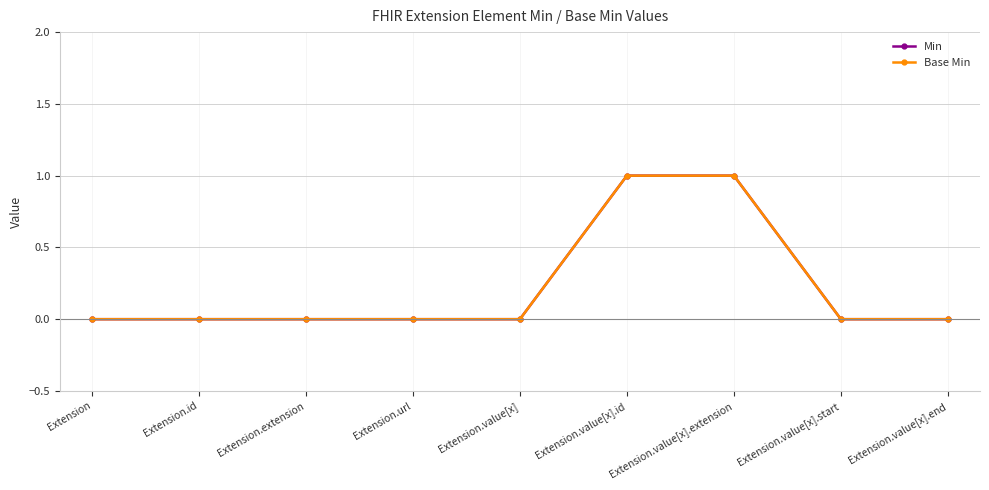

True or false: Min has more than 2 points higher than both neighbors.

False